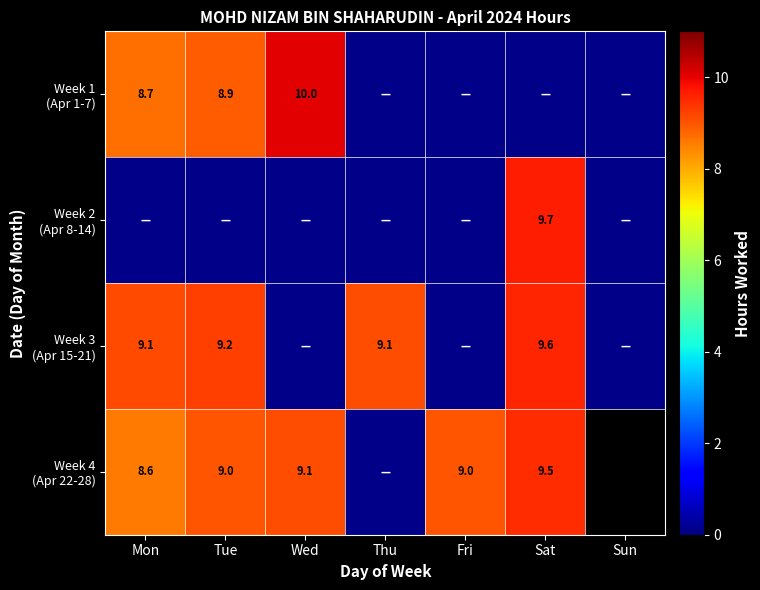

Which category has the highest value in the Week 2 (Apr 8-14) series?

Sat